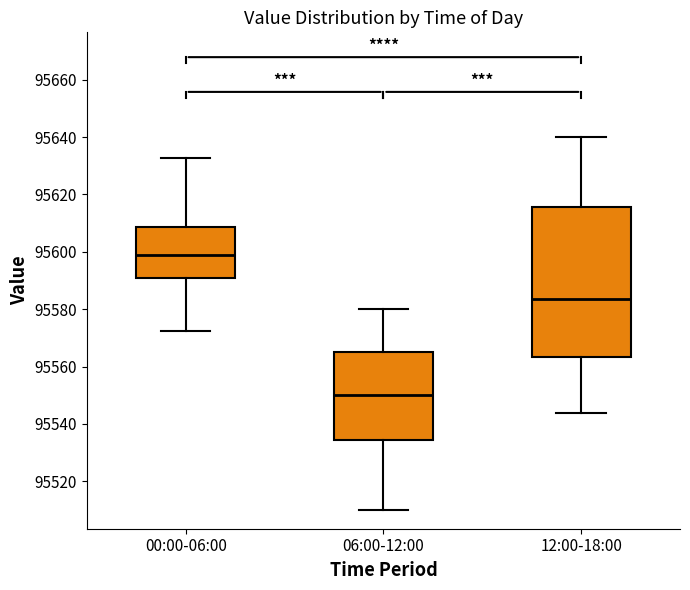

Comparing the boxes themselves (not the whiskers), which one is the tallest?

12:00-18:00